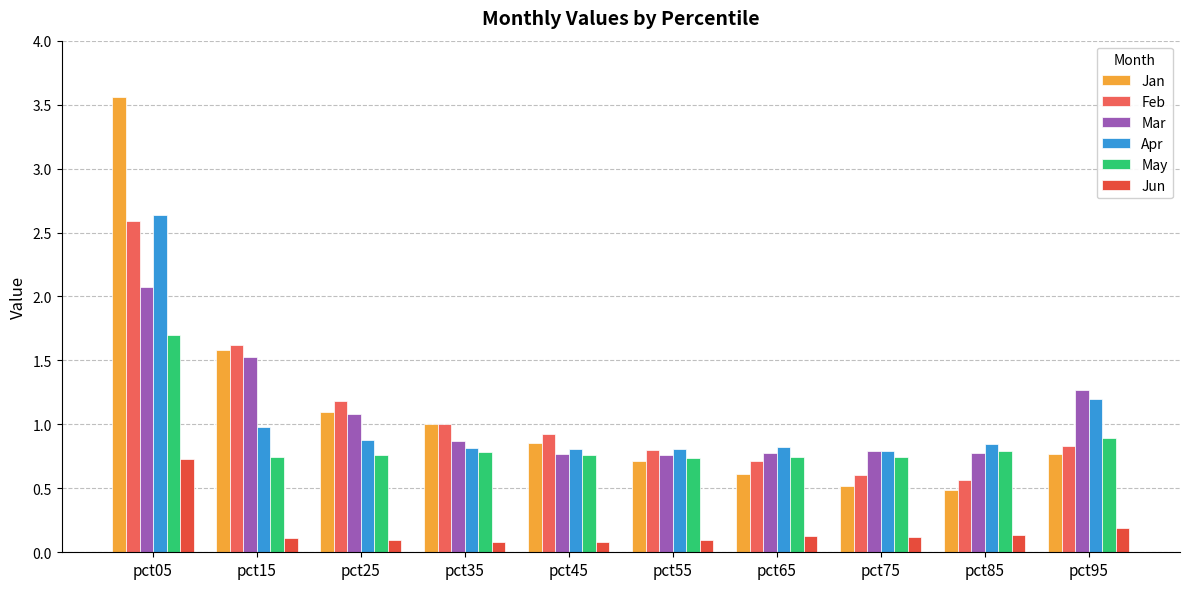

Rank the series by their maximum value, from highest to lowest.

Jan, Apr, Feb, Mar, May, Jun